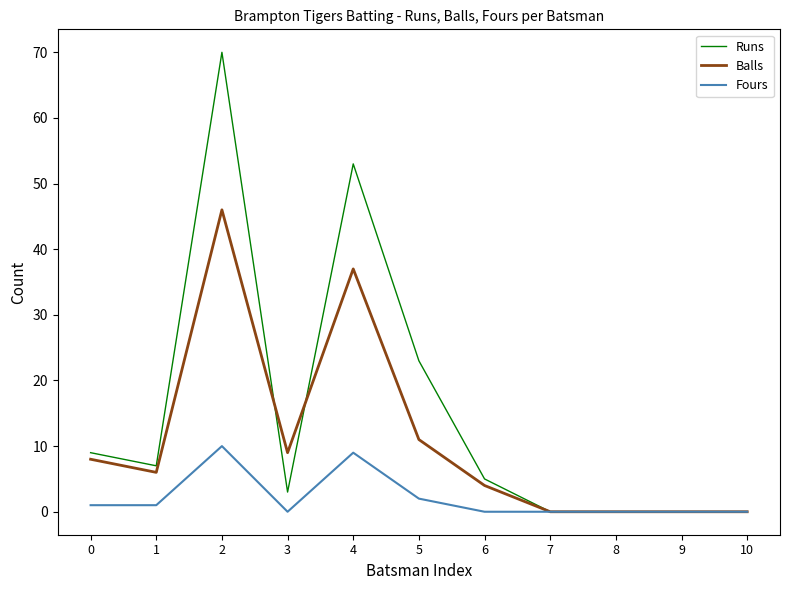

Does the chart display data point markers on the line(s)?

No